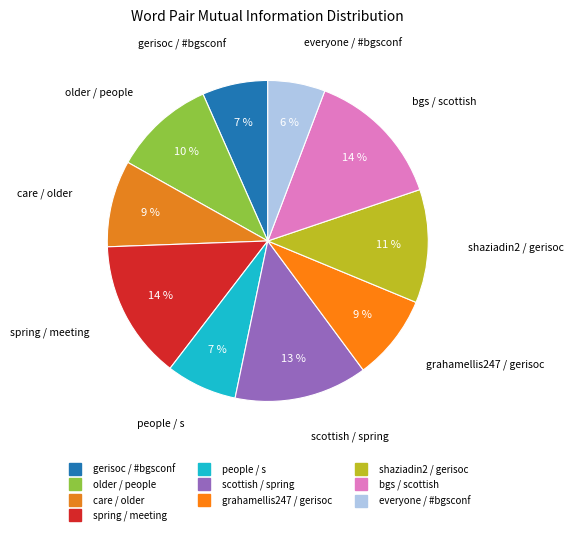

Does any single category account for the majority?

No